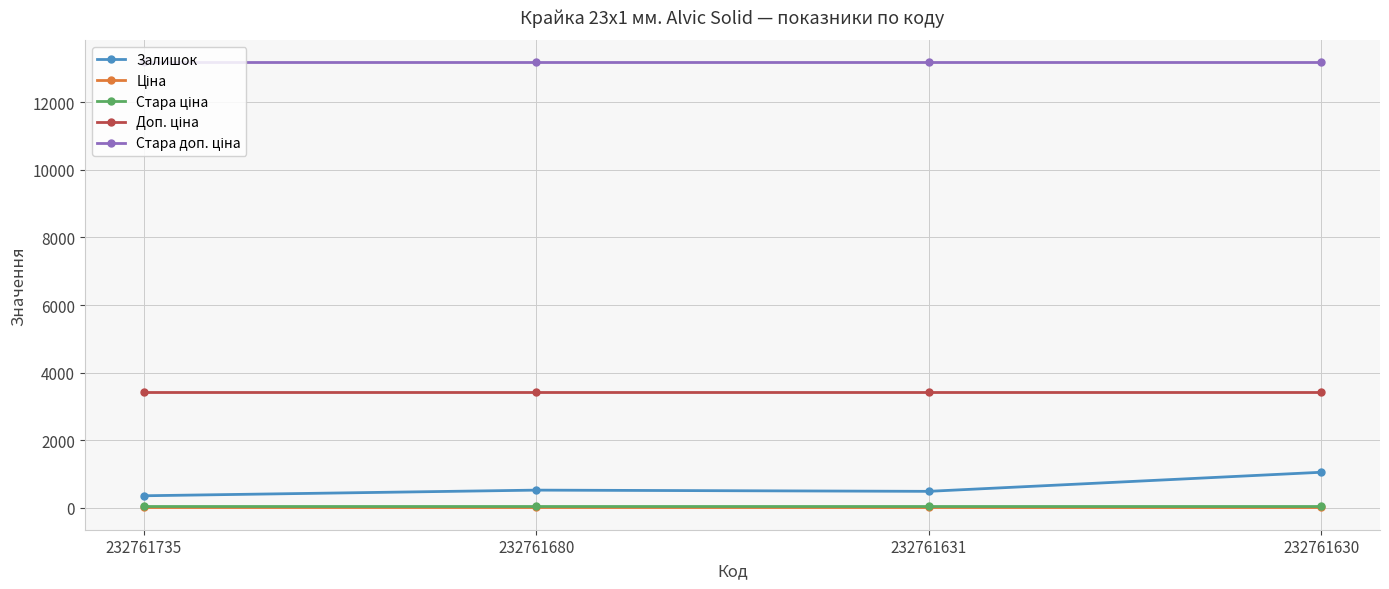

At how many categories does at least one series exceed 4321?

4